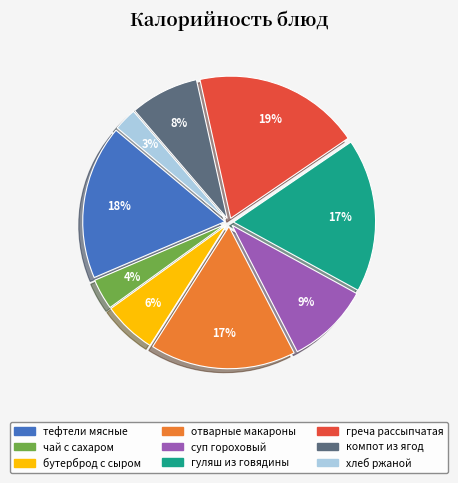

To the nearest percent, what is the difference between the largest and smallest slice percentages?

16%